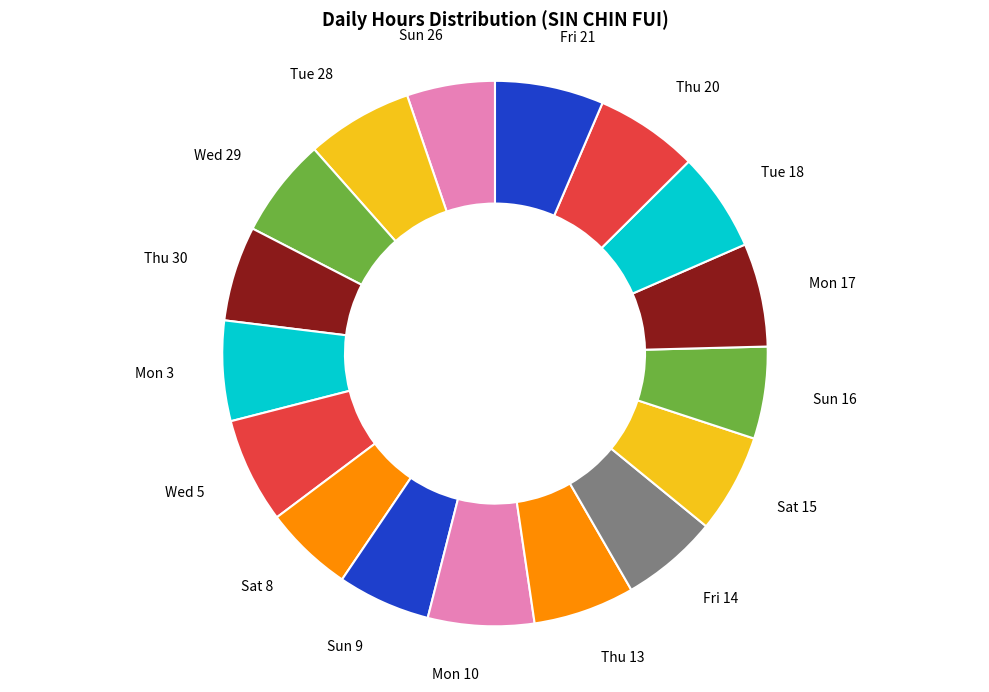

How many slices are in this pie chart?

17